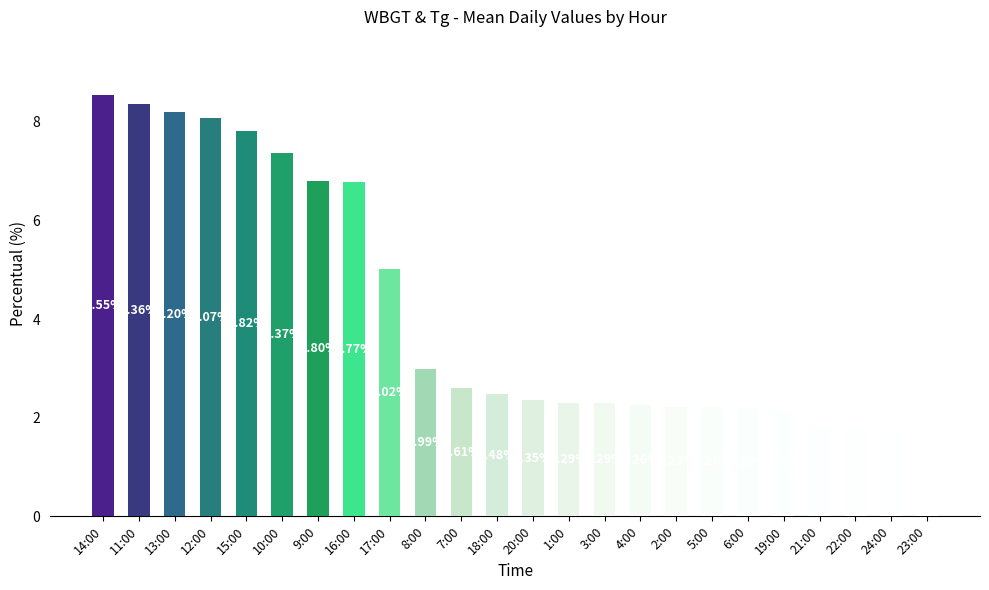

Approximately how many times larger is the value at 16:00 compared to 19:00?

3.1